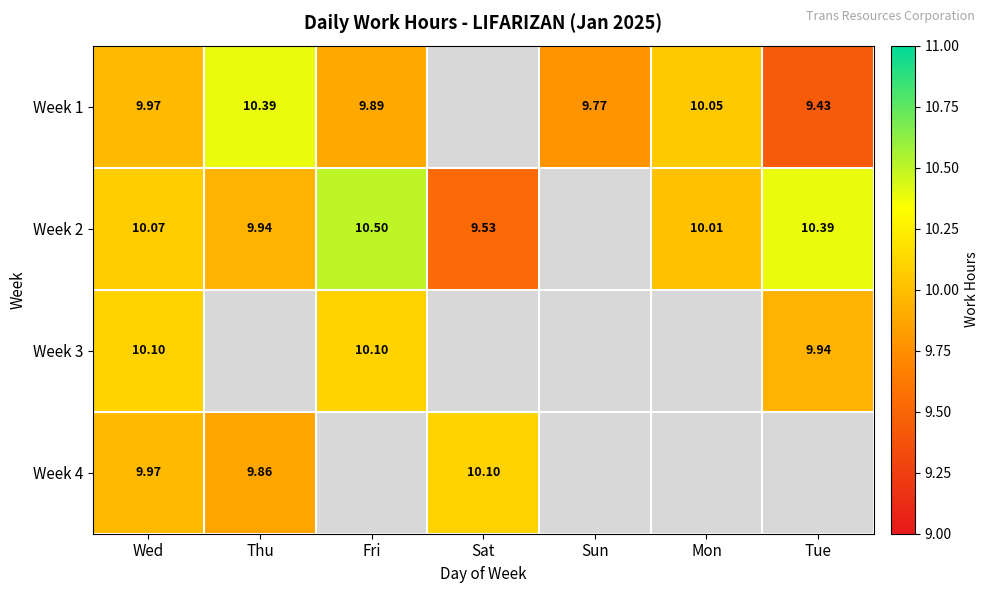

Is it true that Week 4 equals 9.9 at Thu?

True